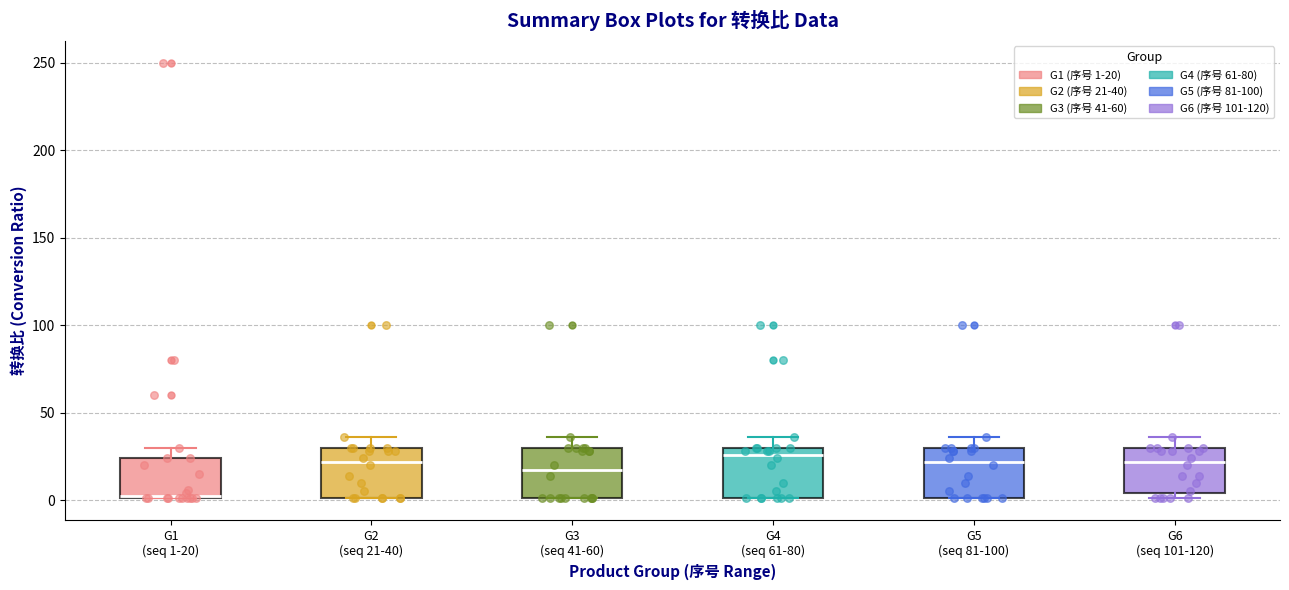

Reading left to right, read every box against the y-axis: the position of its median line, the range the box covers, and the ends of its whiskers. The values are not printed on the chart, so give them approximately, as read against the axis.

G1 (seq 1-20): median 5, box 0 to 25, whiskers 0 to 30
G2 (seq 21-40): median 20, box 0 to 30, whiskers 0 to 35
G3 (seq 41-60): median 15, box 0 to 30, whiskers 0 to 35
G4 (seq 61-80): median 25, box 0 to 30, whiskers 0 to 35
G5 (seq 81-100): median 20, box 0 to 30, whiskers 0 to 35
G6 (seq 101-120): median 20, box 5 to 30, whiskers 0 to 35